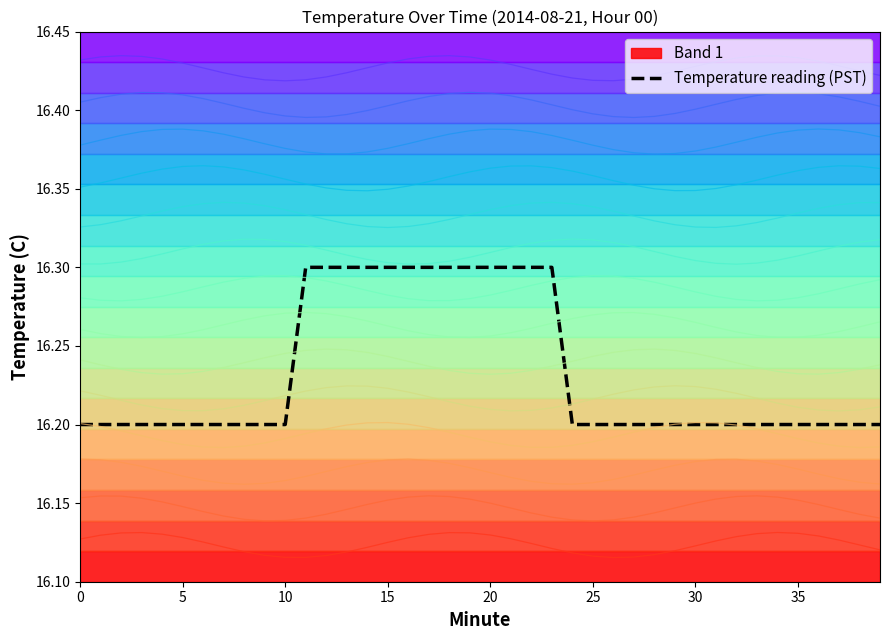

What is the average value?

16.2